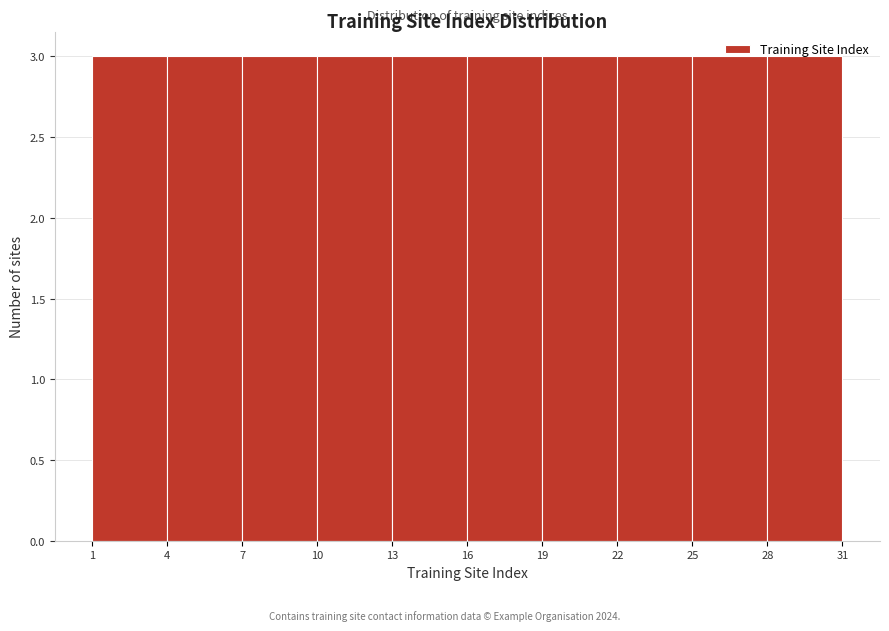

Reading left to right, transcribe this chart: for each bar, give the range it covers on the x-axis and its height. The values are not printed on the chart, so give them approximately, as read against the axis.

1 to 4: 3
4 to 7: 3
7 to 10: 3
10 to 13: 3
13 to 16: 3
16 to 19: 3
19 to 22: 3
22 to 25: 3
25 to 28: 3
28 to 31: 3